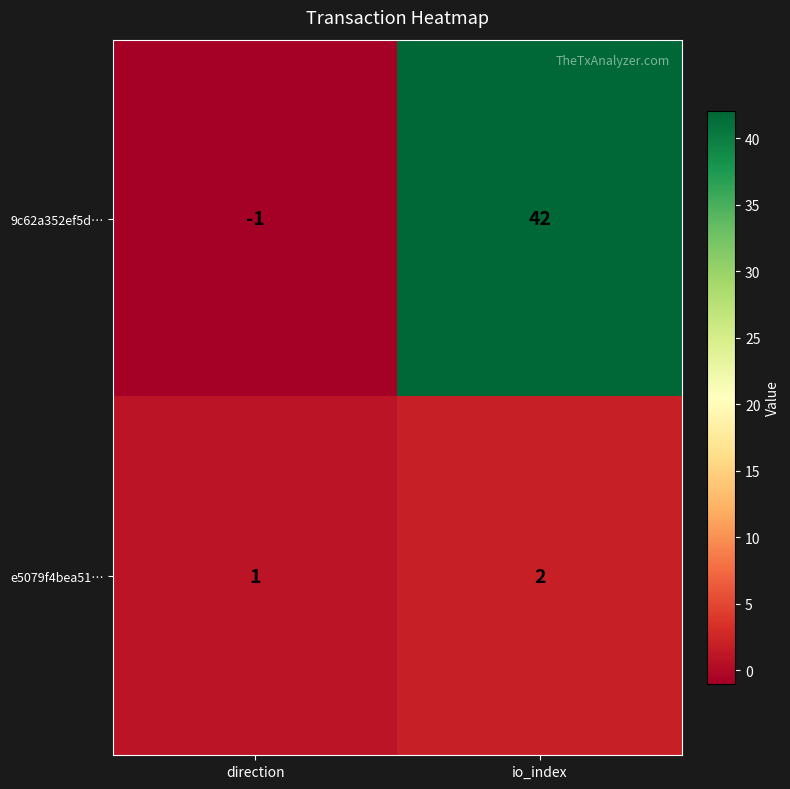

What is the difference between the maximum and minimum values in the 9c62a352ef5d… series?

43